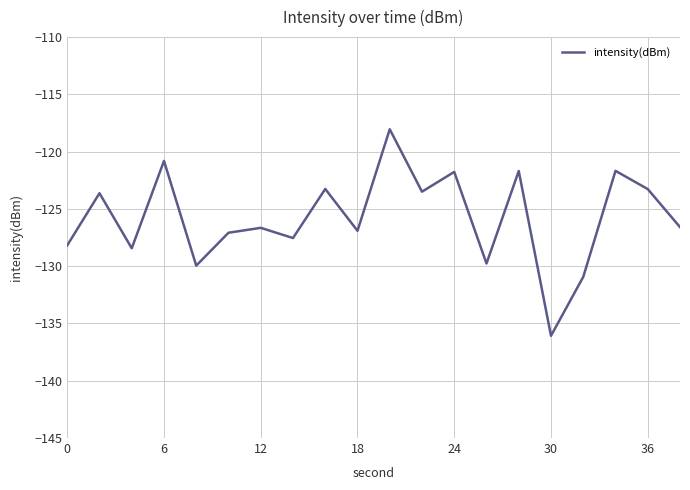

What is the smallest value displayed?

-136.1